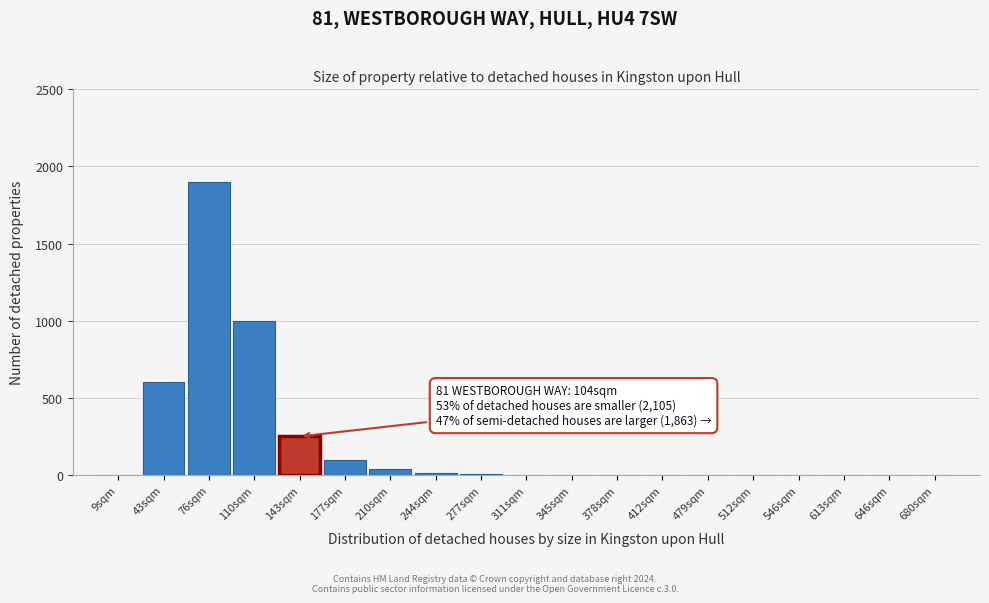

What is the greatest value displayed?

1900